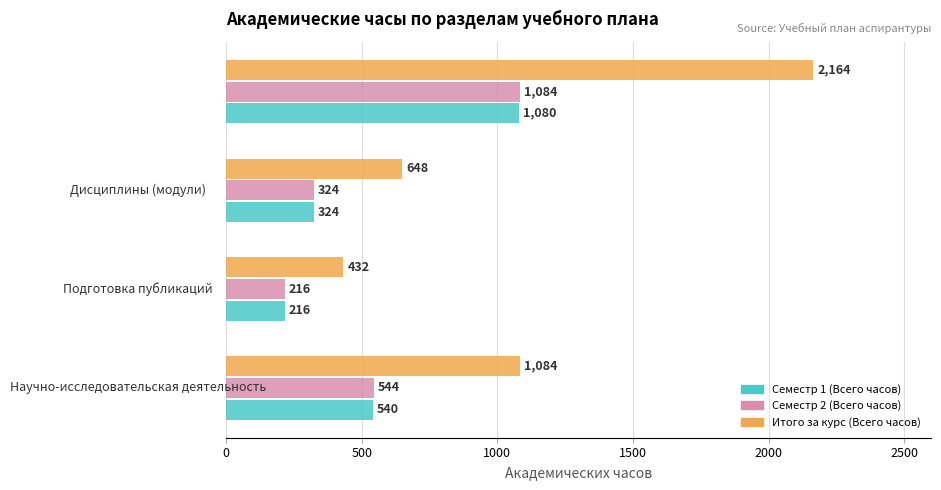

Count the number of data series in this chart.

3